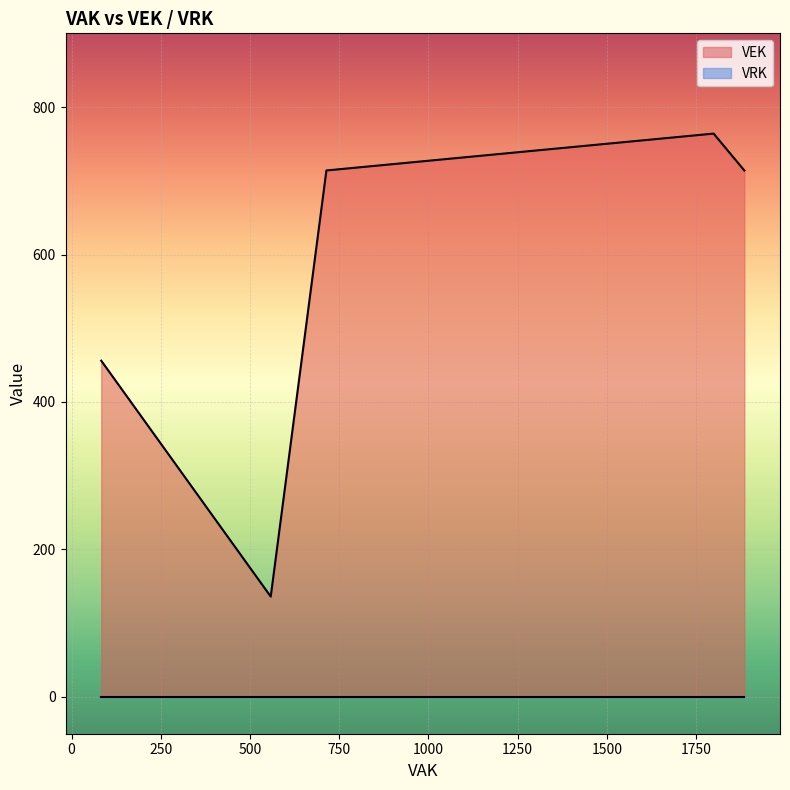

True or false: VEK and VRK intersect in this chart.

False